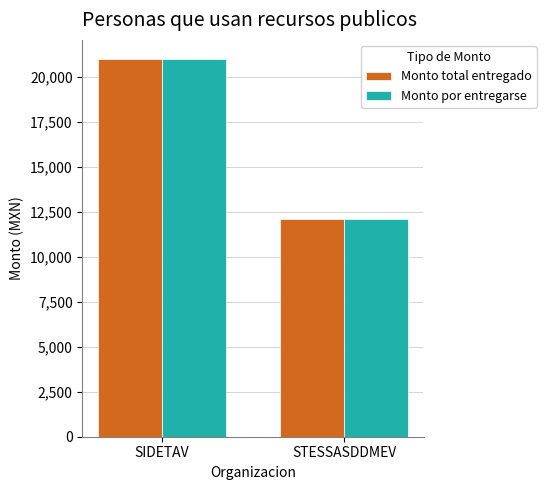

At which category does the chart reach its peak across all series?

SIDETAV